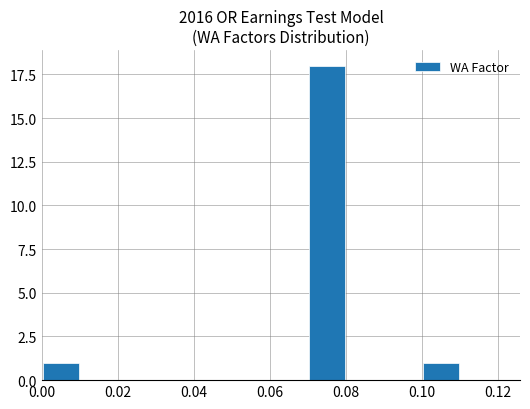

What is the greatest value displayed?

18